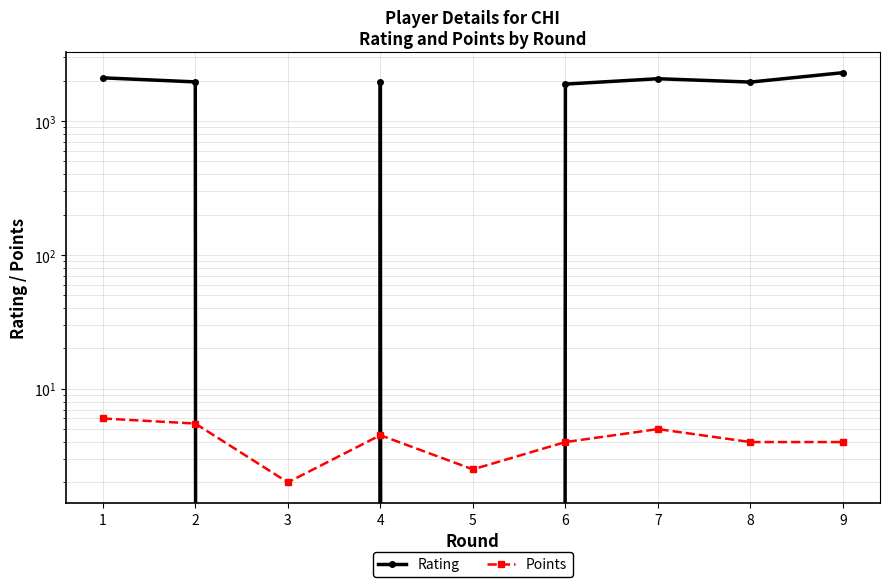

Reading left to right, what are all the values shown in this chart?

Rating: 2105.0	1963.0	0.0	1961.0	0.0	1890.0	2073.0	1957.0	2301.0
Points: 6.0	5.5	2.0	4.5	2.5	4.0	5.0	4.0	4.0